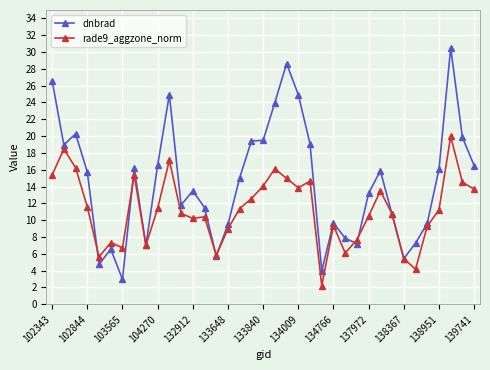

True or false: rade9_aggzone_norm and dnbrad intersect in this chart.

True